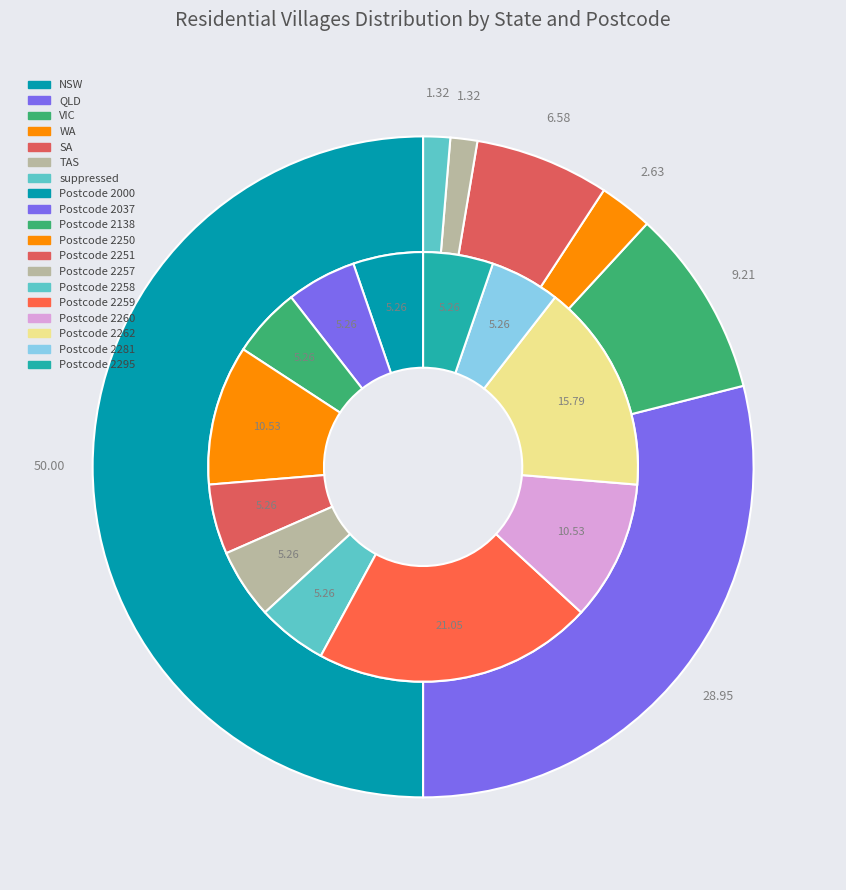

Between 1 and 3, which is larger?

3